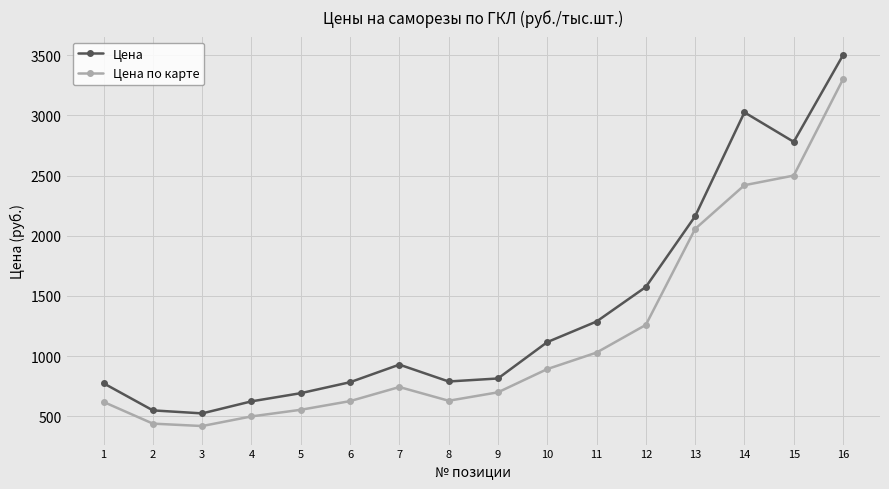

At which category is the sum across all series the highest?

16